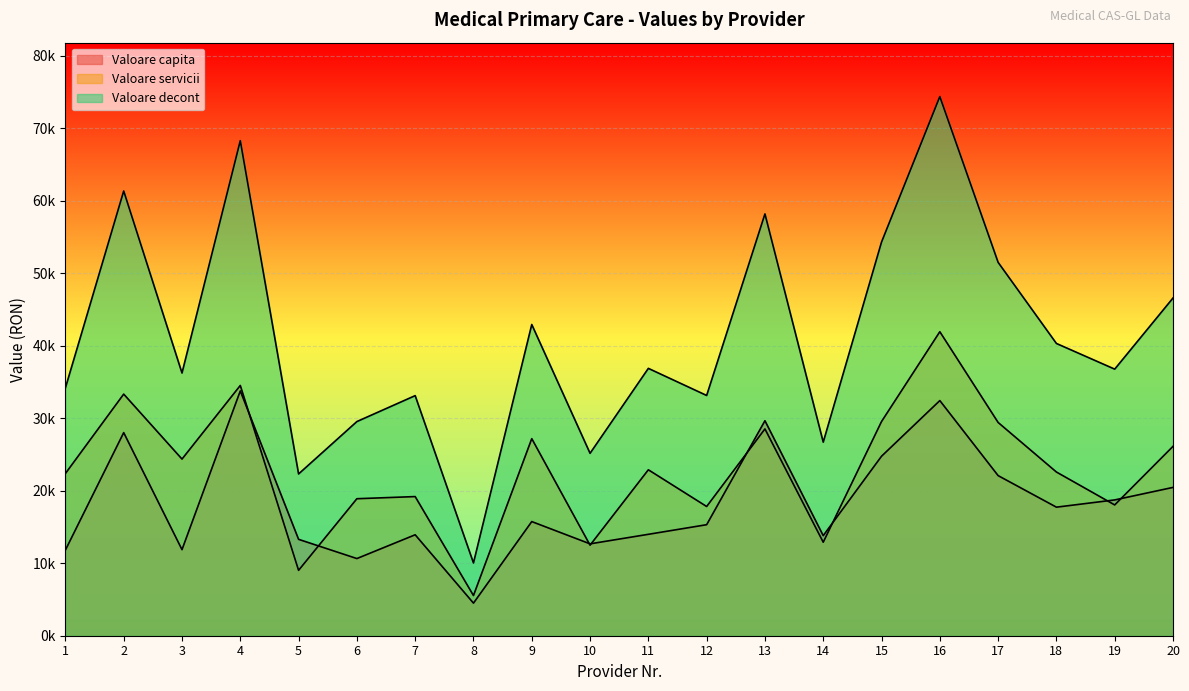

Rank the series by their maximum value, from highest to lowest.

Valoare decont, Valoare servicii, Valoare capita